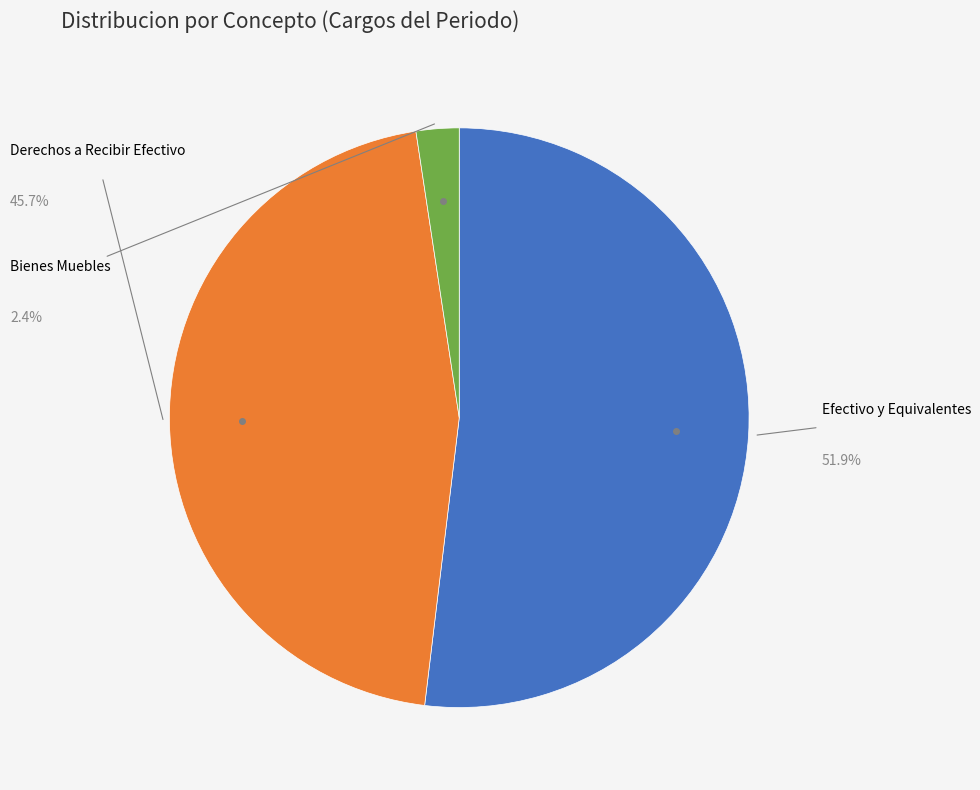

To the nearest percent, what portion does Derechos a Recibir Efectivo represent?

46%